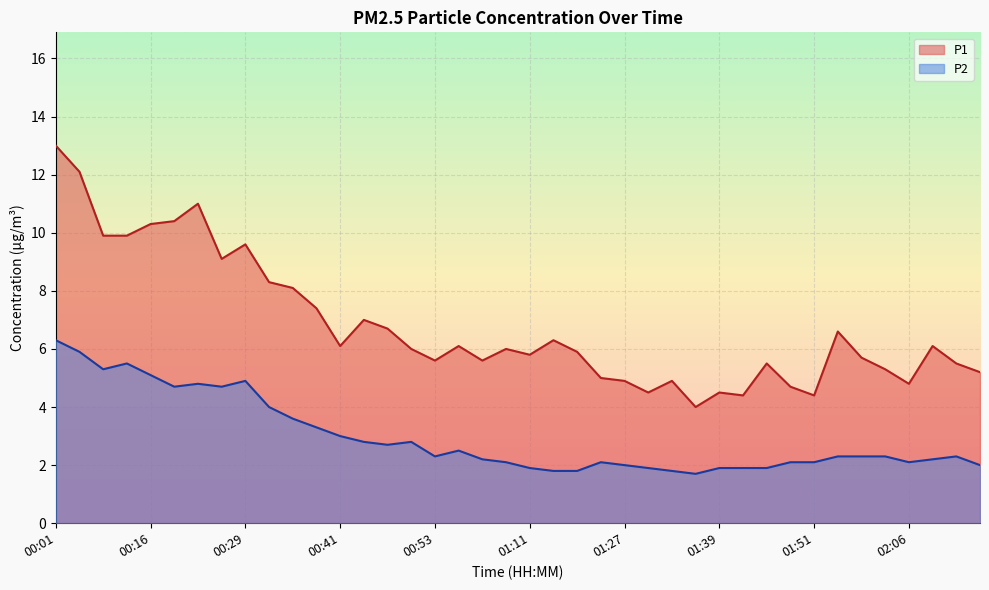

What is the label of the 39th point from the right?

00:04